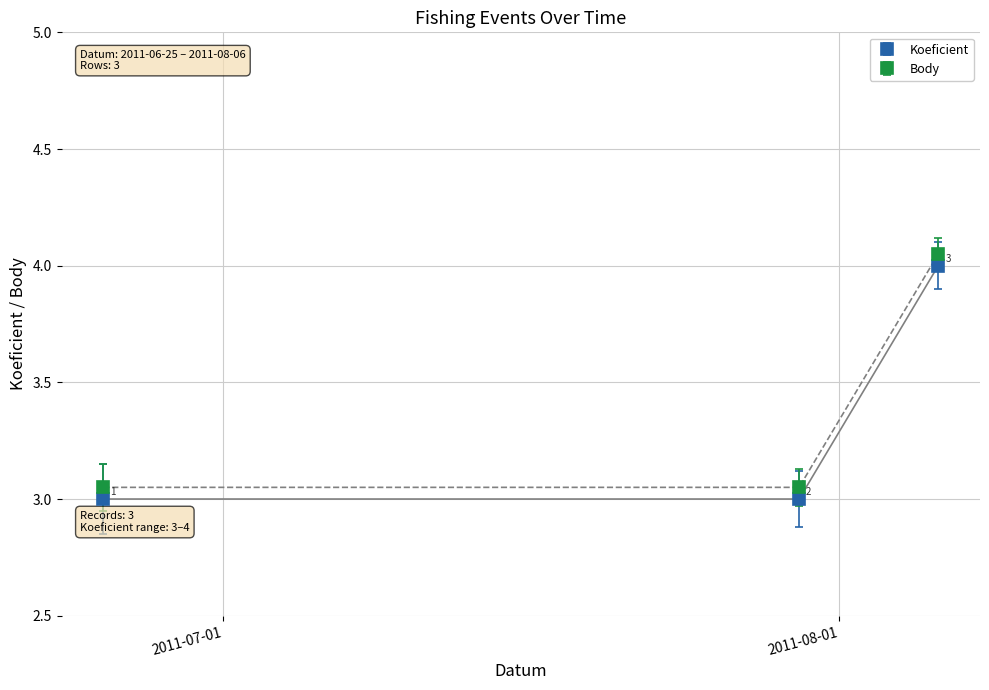

What is the value of the Koeficient point at the 2nd from the left?

3.0